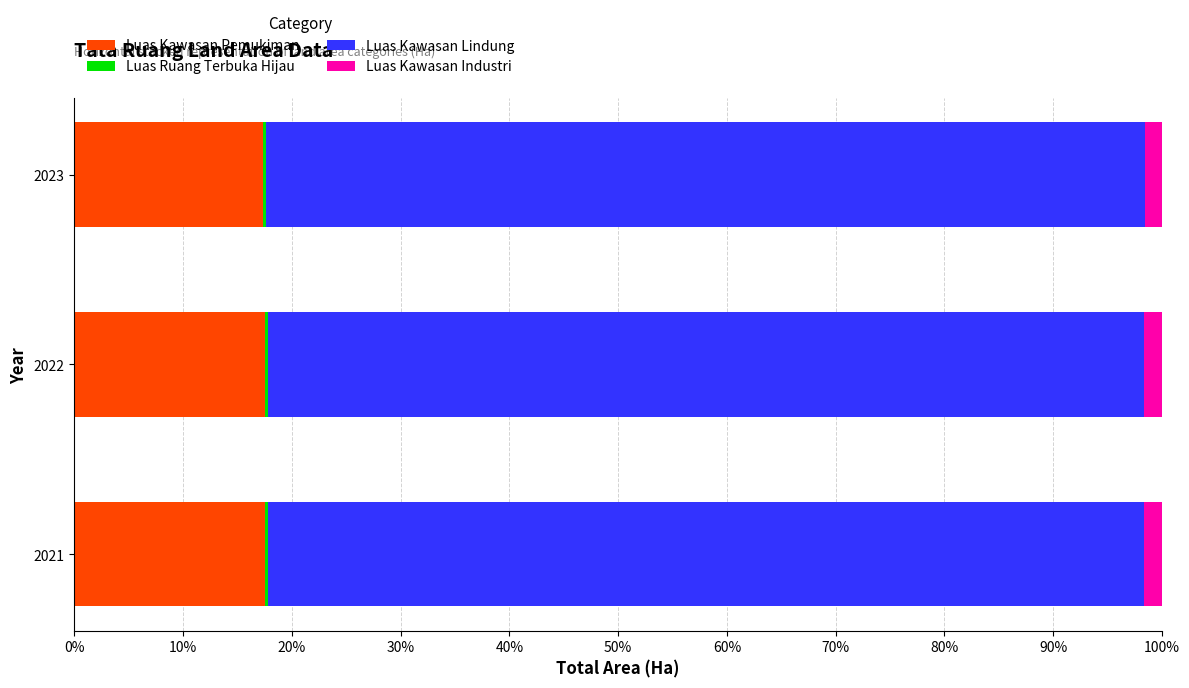

True or false: Luas Kawasan Pemukiman has a value of 5.0 at 2021.

False